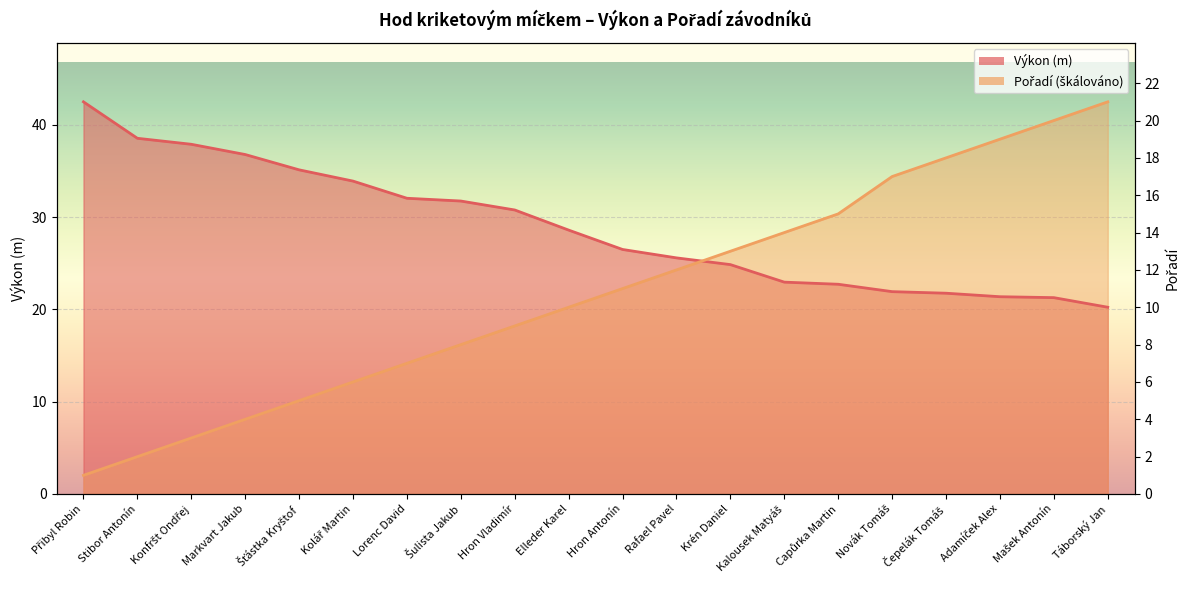

List the labels in order of Pořadí value, smallest first.

Přibyl Robin, Stibor Antonín, Konfršt Ondřej, Markvart Jakub, Šťástka Kryštof, Kolář Martin, Lorenc David, Šulista Jakub, Hron Vladimír, Elleder Karel, Hron Antonín, Rafael Pavel, Krén Daniel, Kalousek Matyáš, Capůrka Martin, Novák Tomáš, Čepelák Tomáš, Adamíček Alex, Mašek Antonín, Táborský Jan